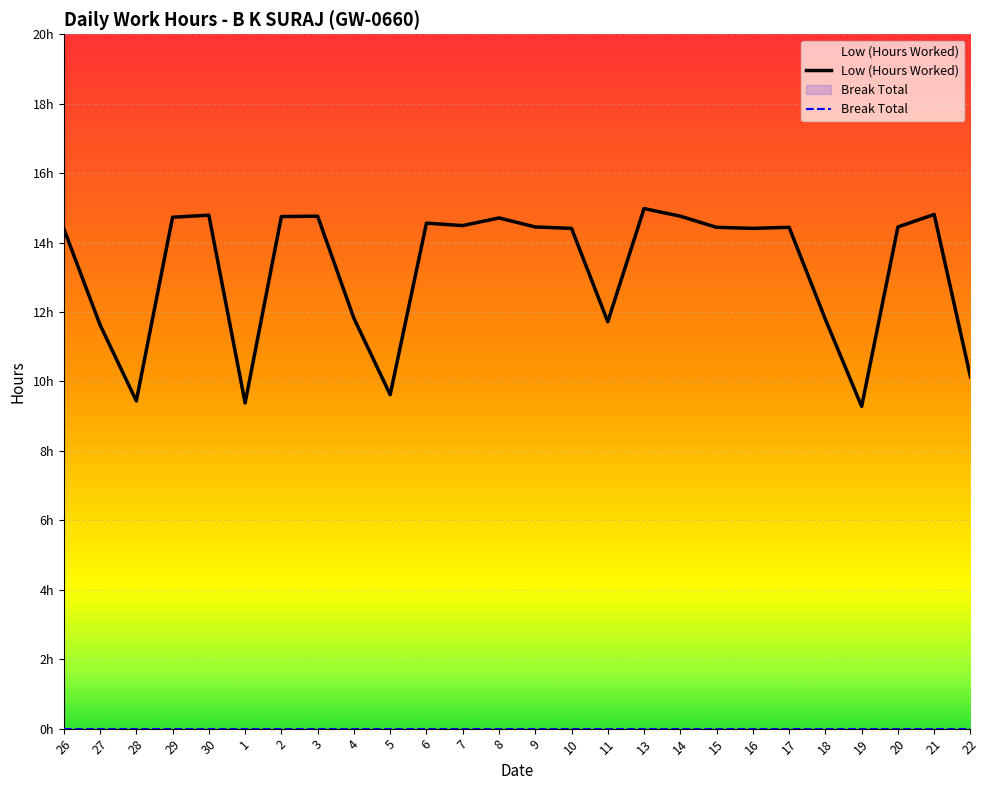

Reading right to left, transcribe all the data shown in this chart.

Low (Hours Worked): 22=10.1	21=14.8	20=14.4	19=9.3	18=11.8	17=14.4	16=14.4	15=14.4	14=14.8	13=15.0	11=11.7	10=14.4	9=14.4	8=14.7	7=14.5	6=14.6	5=9.6	4=11.8	3=14.8	2=14.8	1=9.4	30=14.8	29=14.7	28=9.4	27=11.6	26=14.4
Break Total: 22=0.0	21=0.0	20=0.0	19=0.0	18=0.0	17=0.0	16=0.0	15=0.0	14=0.0	13=0.0	11=0.0	10=0.0	9=0.0	8=0.0	7=0.0	6=0.0	5=0.0	4=0.0	3=0.0	2=0.0	1=0.0	30=0.0	29=0.0	28=0.0	27=0.0	26=0.0